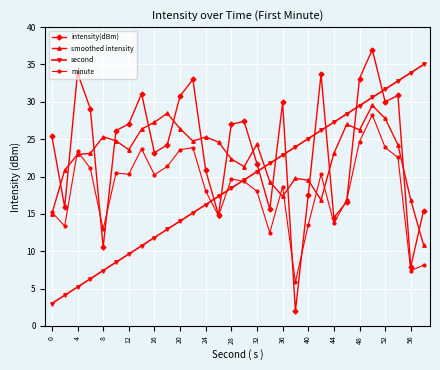

Which series has the widest spread of values?

intensity(dBm)